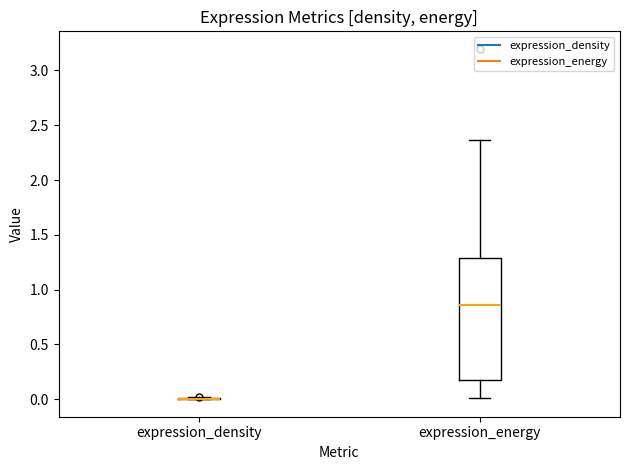

Reading left to right, read every box against the y-axis: the position of its median line, the range the box covers, and the ends of its whiskers. The values are not printed on the chart, so give them approximately, as read against the axis.

expression_density: box collapsed to a line at 0.00, whiskers 0.00 to 0.00
expression_energy: median 0.85, box 0.15 to 1.30, whiskers 0.00 to 2.35